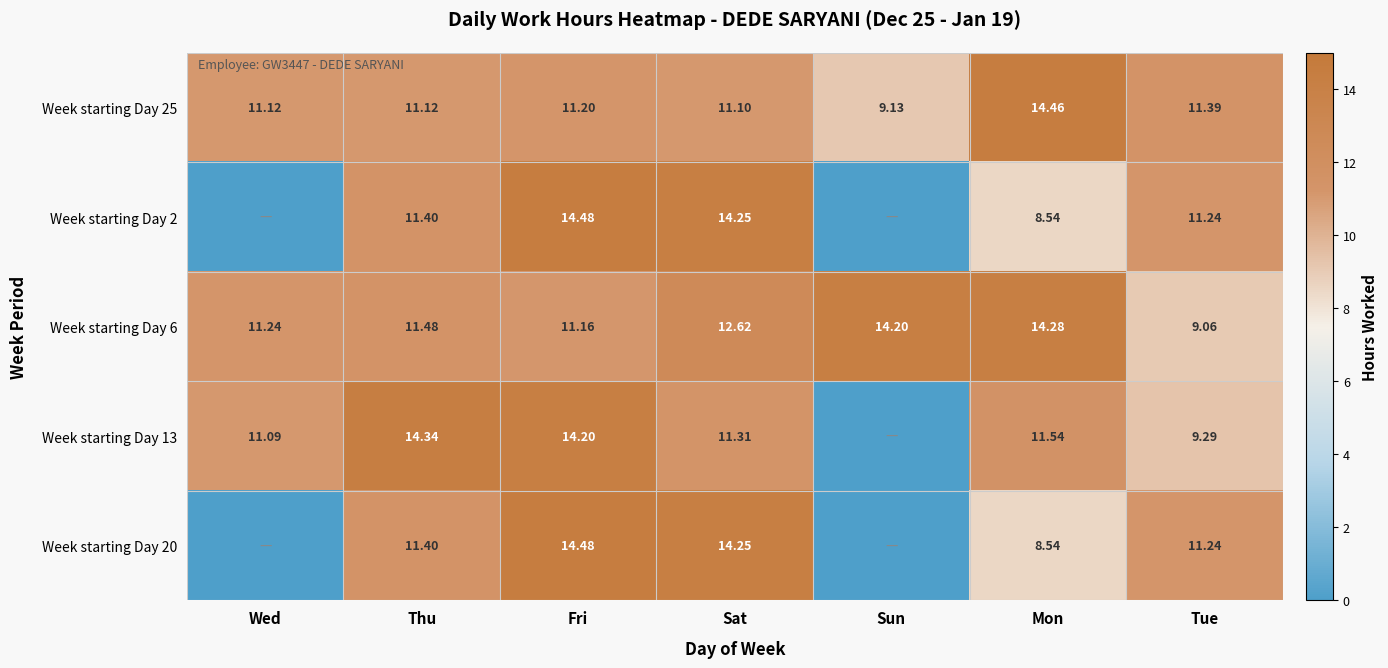

At which label is Week starting Day 25 closest to 11?

Sat